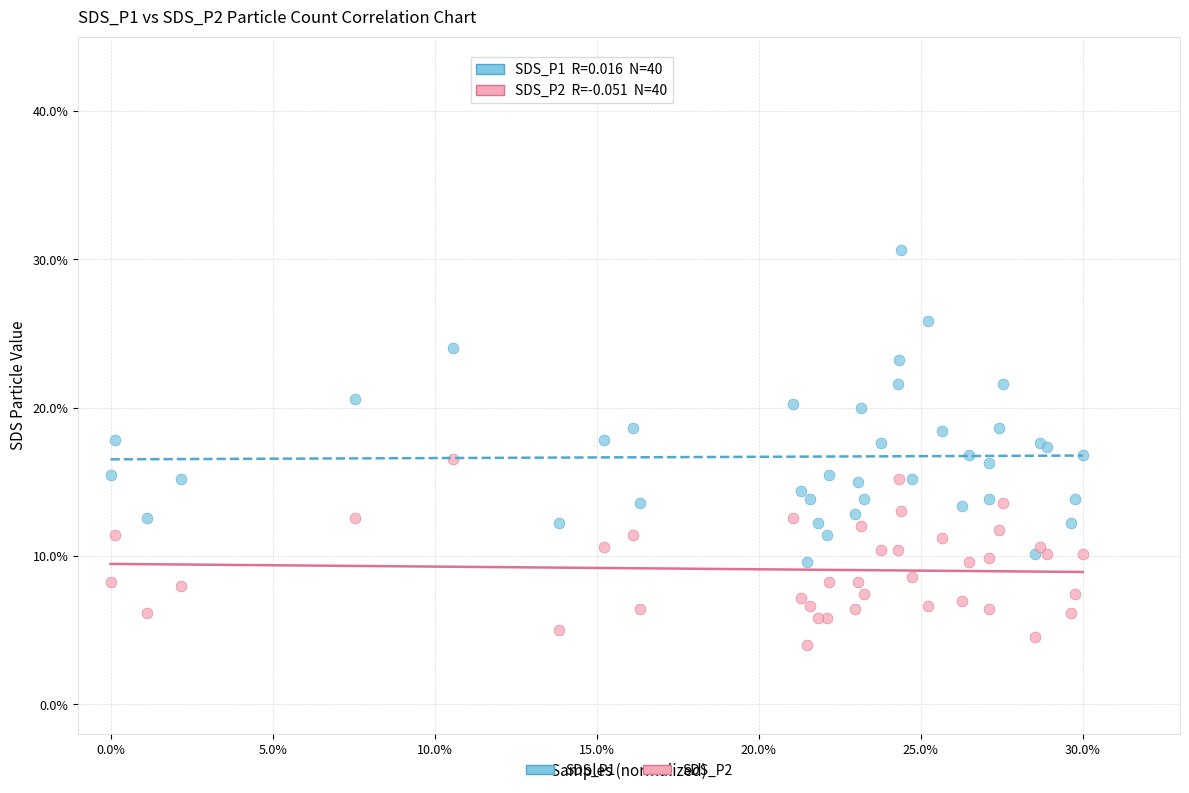

What are all the series names shown in the legend?

SDS_P1, SDS_P2